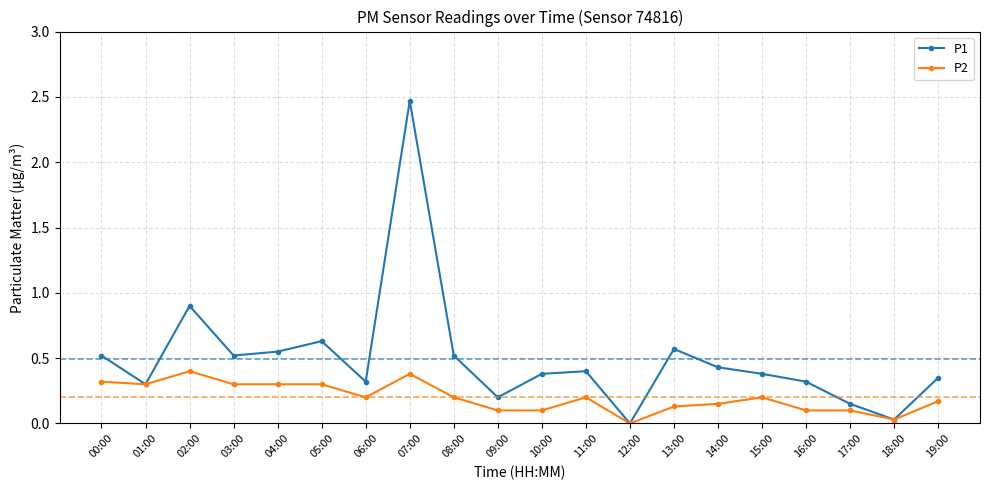

At which label does P1 reach its peak?

07:00